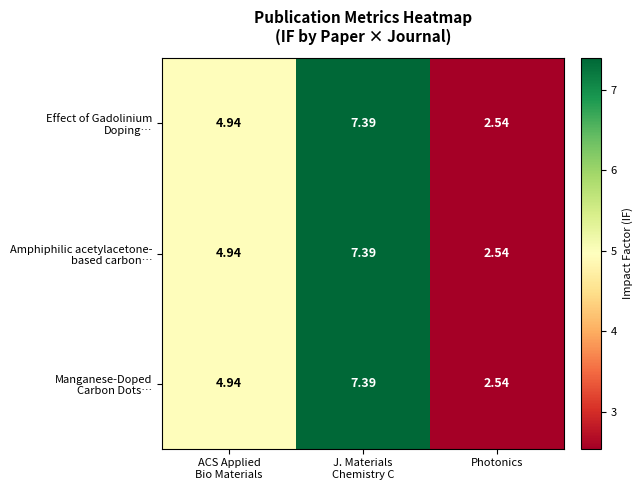

What is the maximum value shown in the chart?

7.4